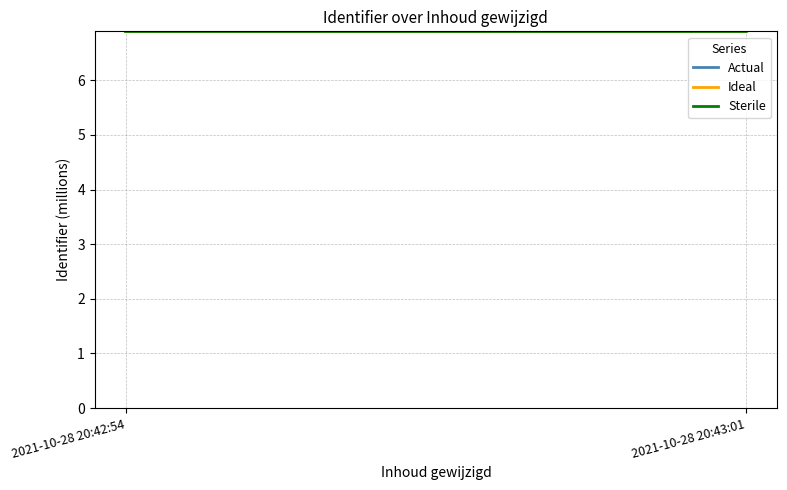

Rank the series at 2021-10-28 20:42:54 from highest to lowest value.

Ideal, Actual, Sterile